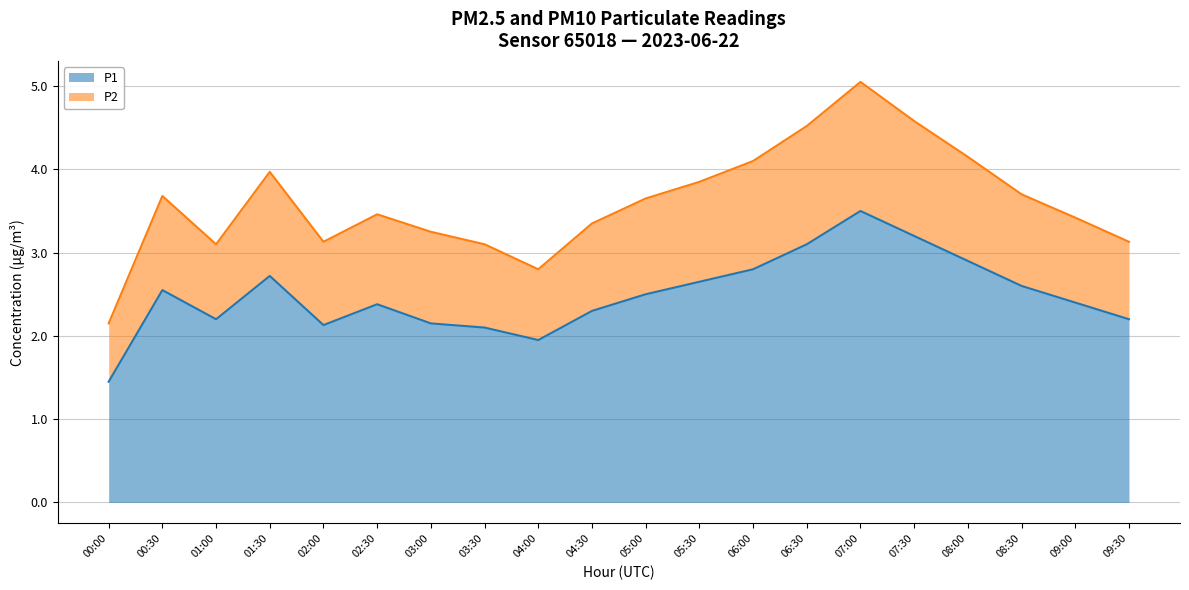

The value of P1 at 00:30 is 0.6. True or false?

False